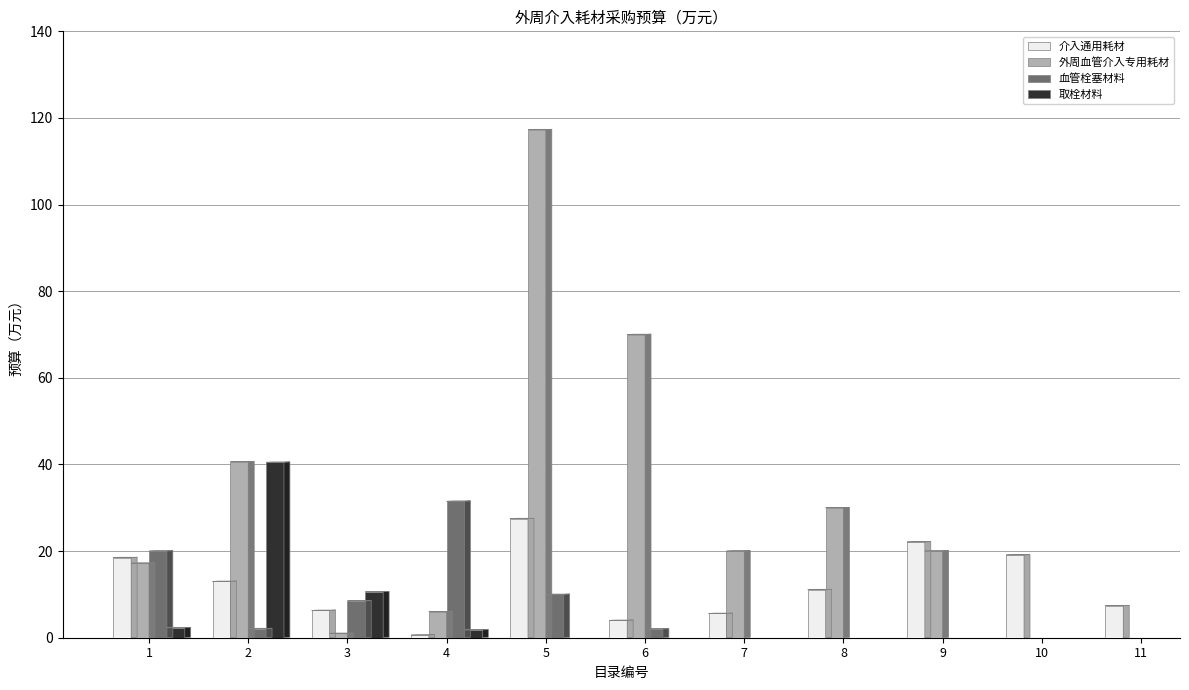

What is the total value across all series at 9?

42.1